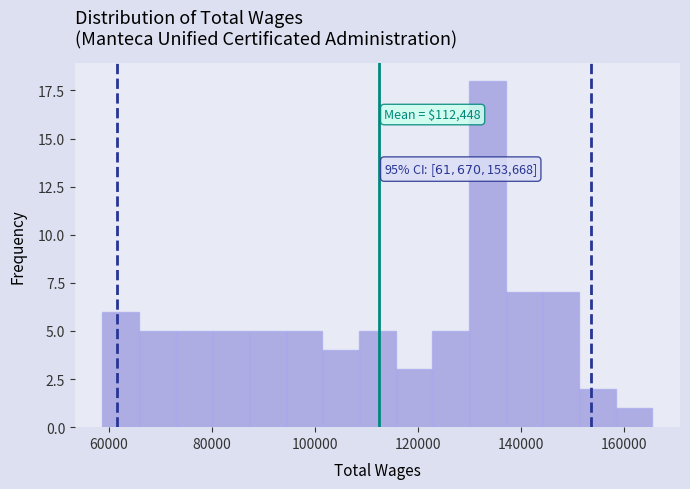

Around what value on the x-axis is the tallest bar? Give the approximate position of its centre, as read against the axis.

134000